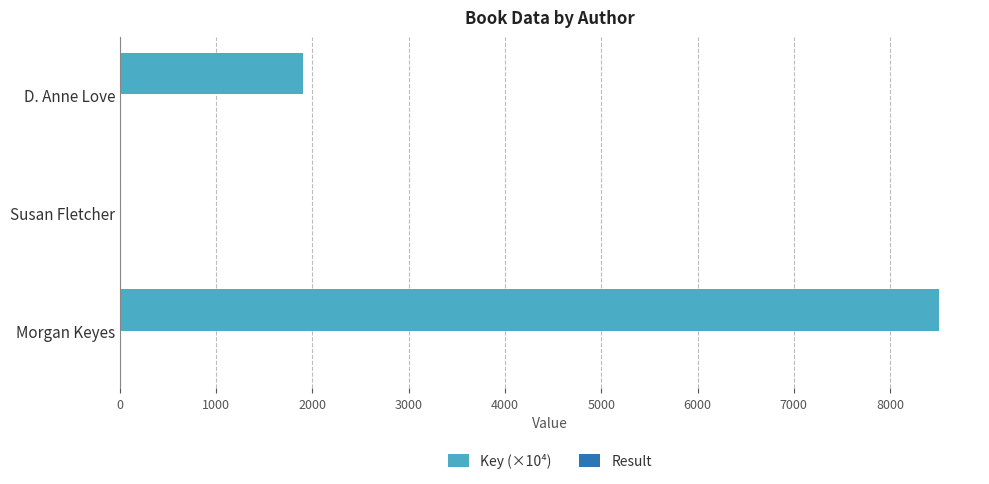

At which category is the sum across all series the highest?

Morgan Keyes